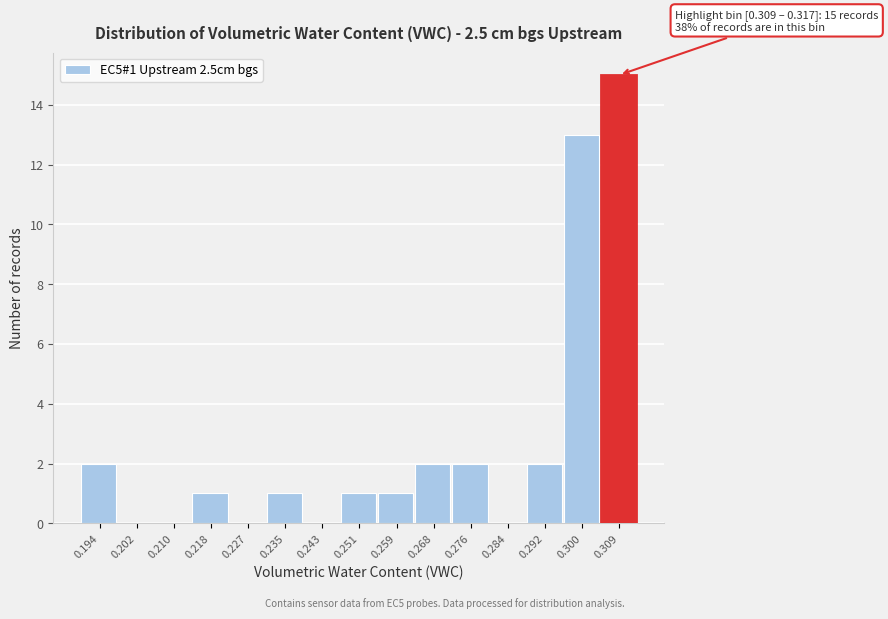

Reading left to right, what are all the values shown in this chart?

0.194=2	0.202=0	0.210=0	0.218=1	0.227=0	0.235=1	0.243=0	0.251=1	0.259=1	0.268=2	0.276=2	0.284=0	0.292=2	0.300=13	0.309=15